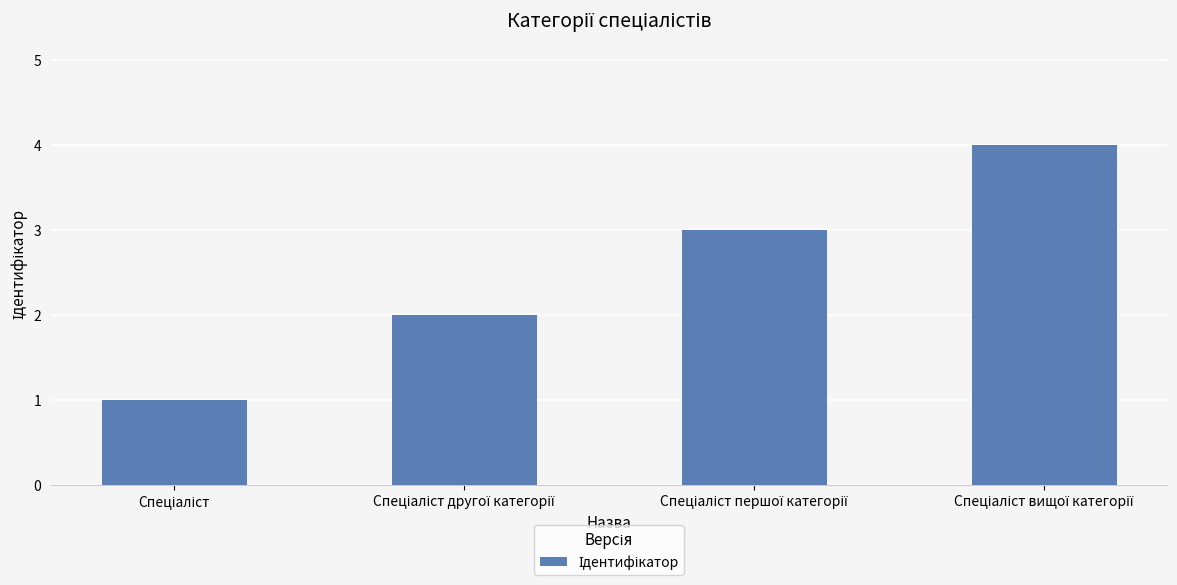

What is the difference between the maximum and minimum values?

3